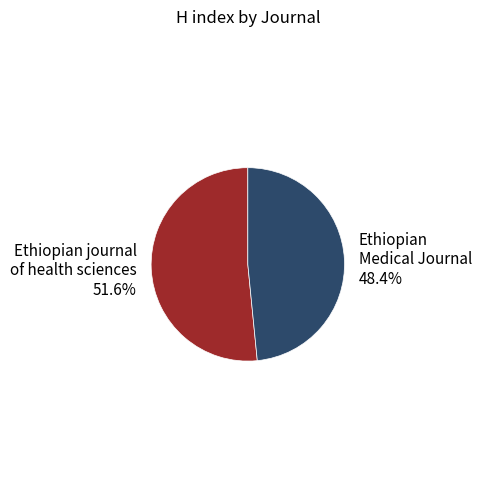

What is the ratio of the value at Ethiopian journal of health sciences to the value at Ethiopian Medical Journal?

1.1